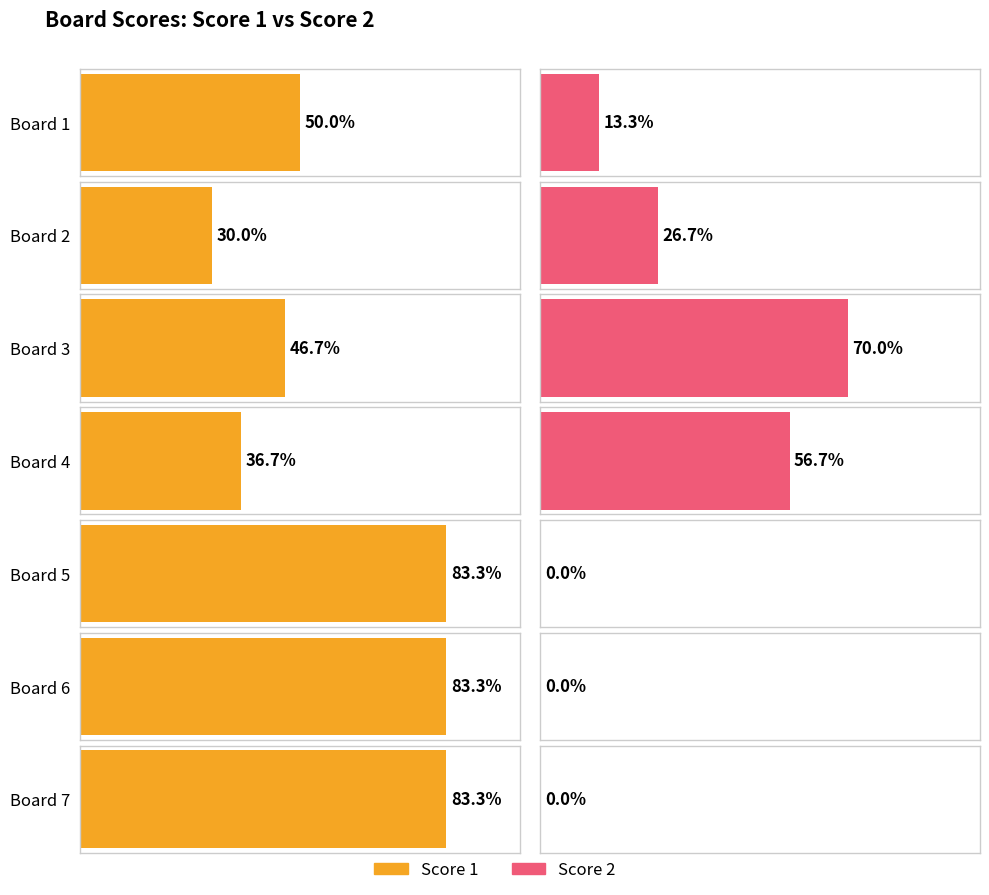

How many positive values does the Score 2 series have?

4